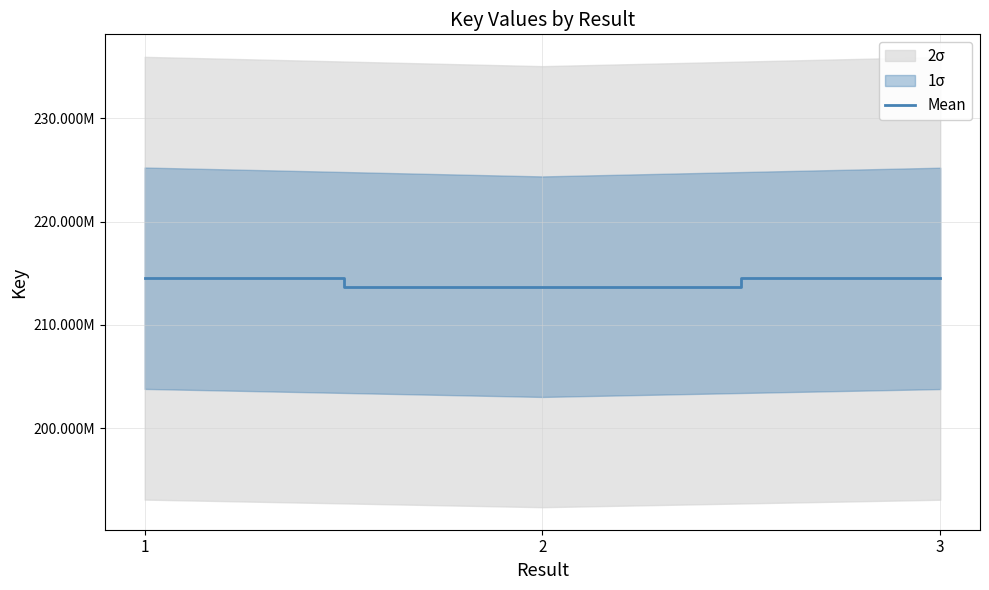

What is the average value?

214239273